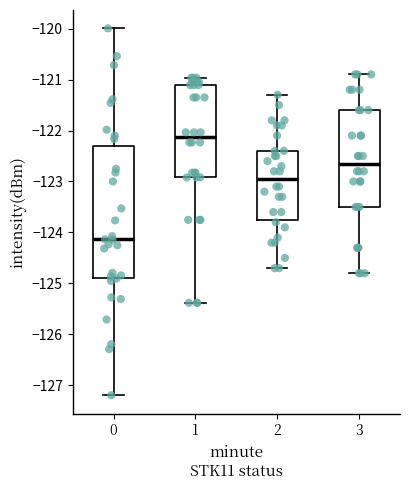

Reading left to right, read every box against the y-axis: the position of its median line, the range the box covers, and the ends of its whiskers. The values are not printed on the chart, so give them approximately, as read against the axis.

0: median -124.1, box -124.9 to -122.3, whiskers -127.2 to -120.0
1: median -122.1, box -122.9 to -121.1, whiskers -125.4 to -121.0
2: median -122.9, box -123.7 to -122.4, whiskers -124.7 to -121.3
3: median -122.6, box -123.5 to -121.6, whiskers -124.8 to -120.9